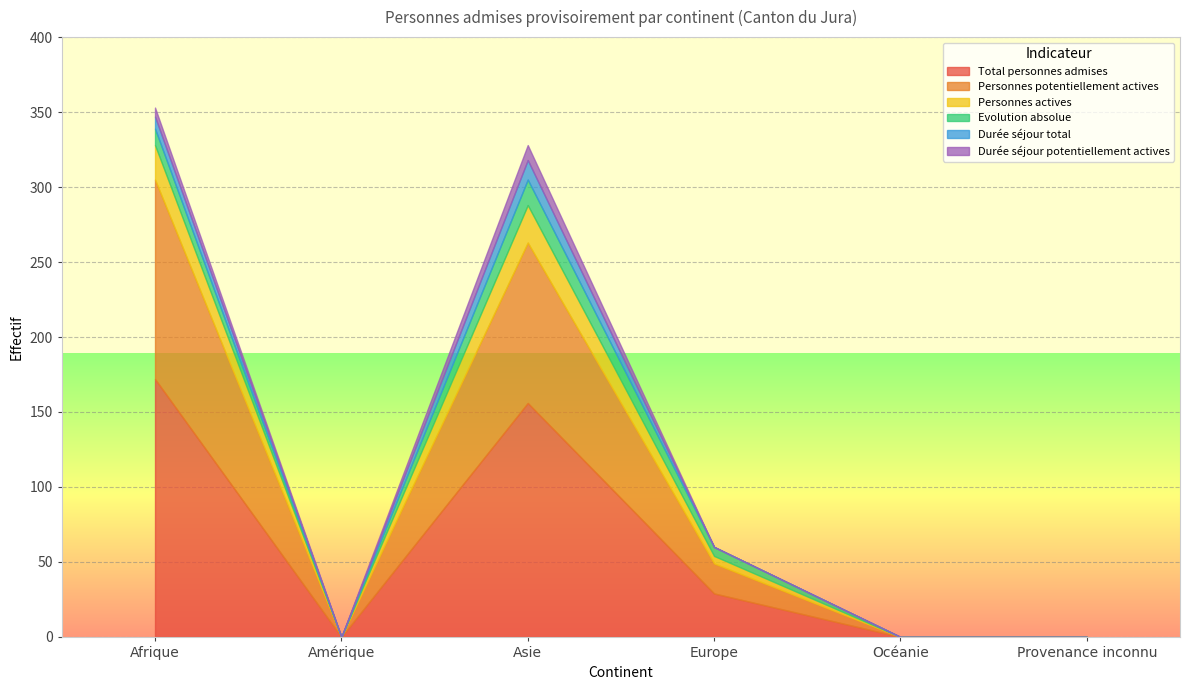

How many Durée séjour potentiellement actives values are between 0 and 6?

5